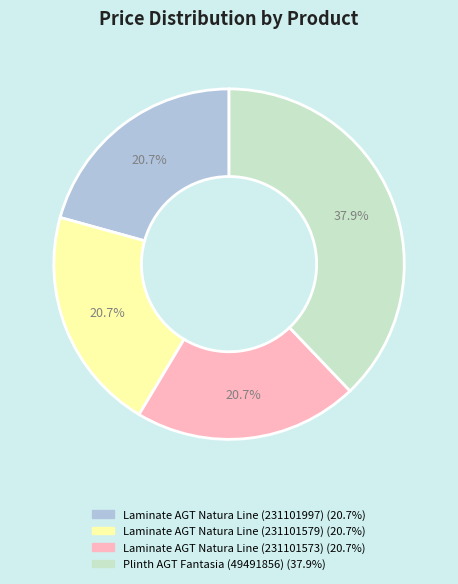

What is the largest slice in the pie chart?

Plinth AGT Fantasia (49491856)